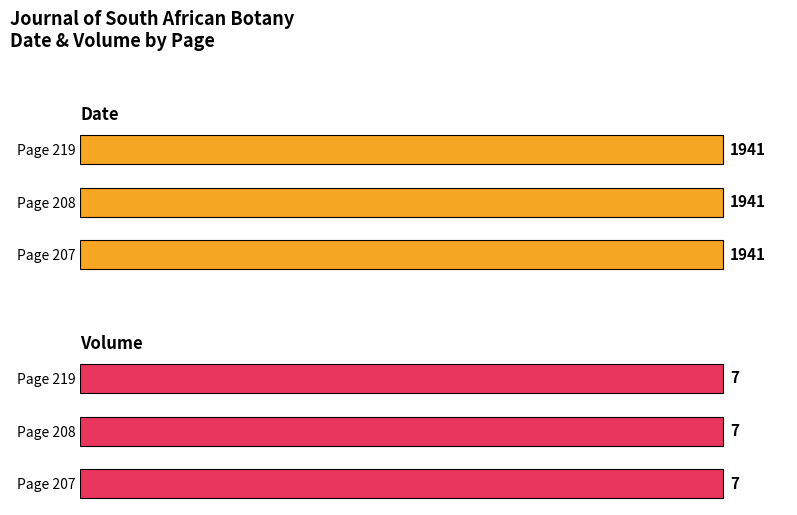

True or false: Volume has a value of 10 at Page 208.

False